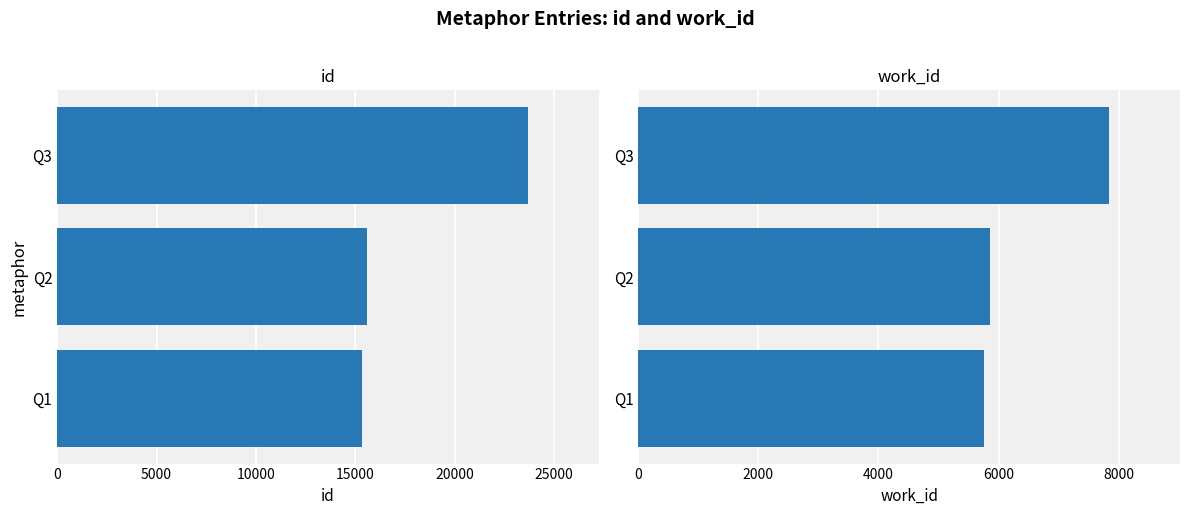

What are all the series names shown in the legend?

id, work_id